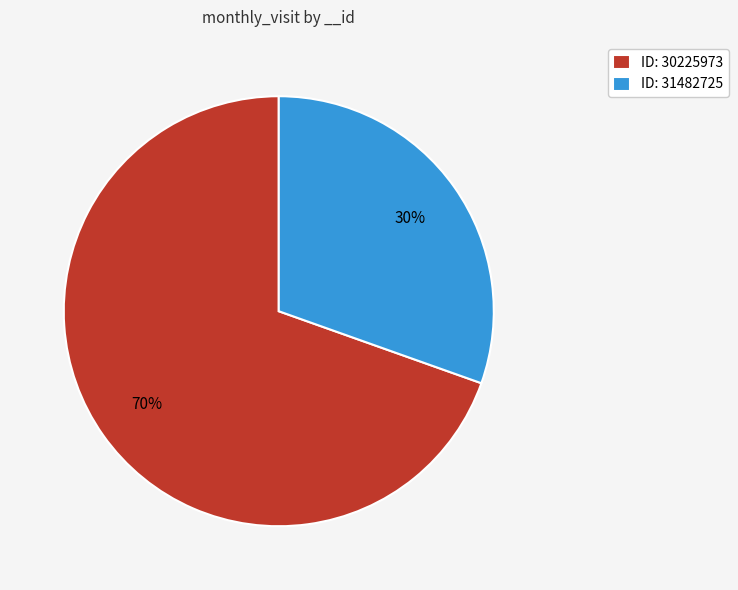

To the nearest percent, what percentage of the pie is ID: 30225973?

70%